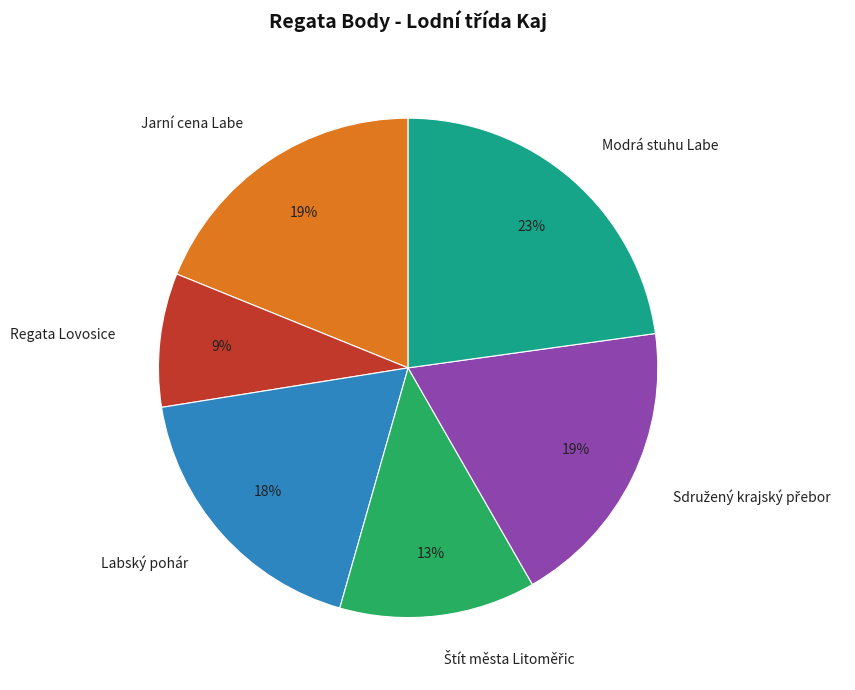

Which slice is the largest?

Modrá stuhu Labe